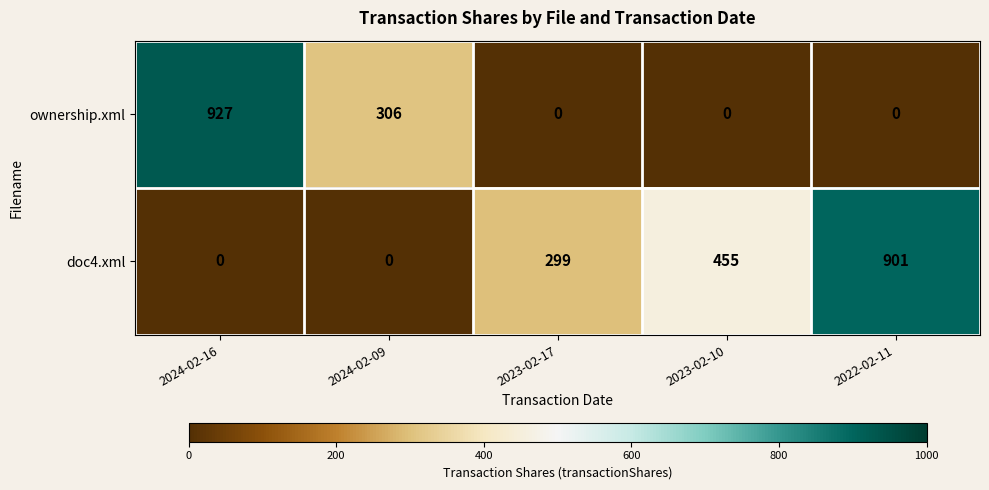

The value of doc4.xml at 2024-02-16 is 0. True or false?

True